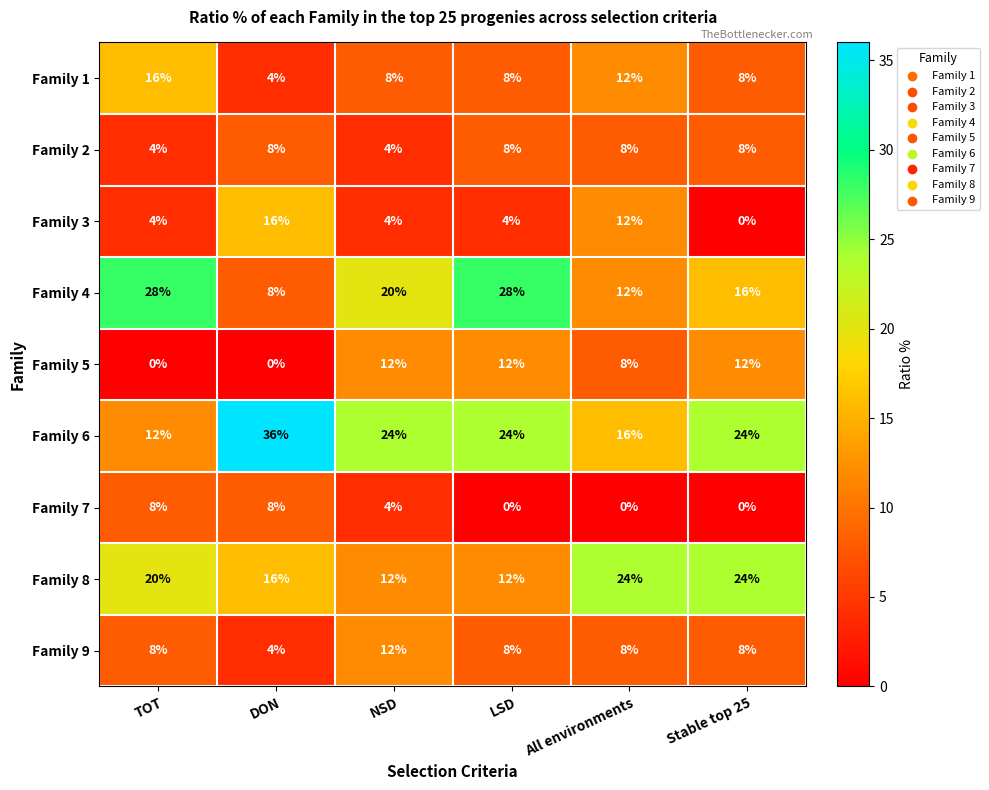

What is the sum of all Family 2 values?

40